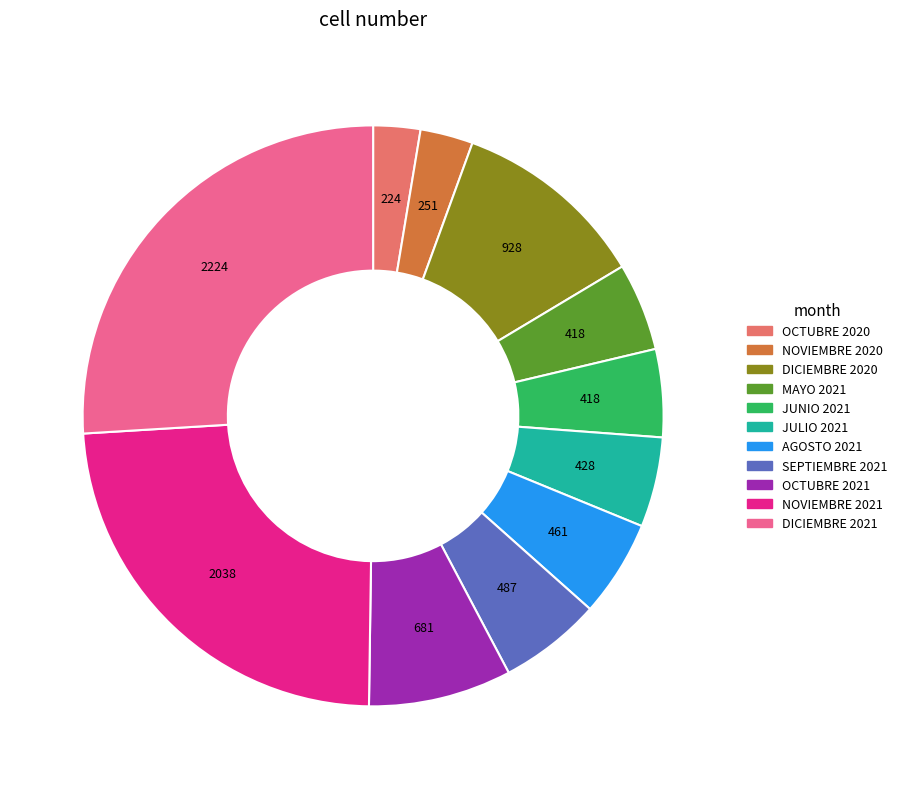

True or false: MAYO 2021 accounts for 5% of the total.

True